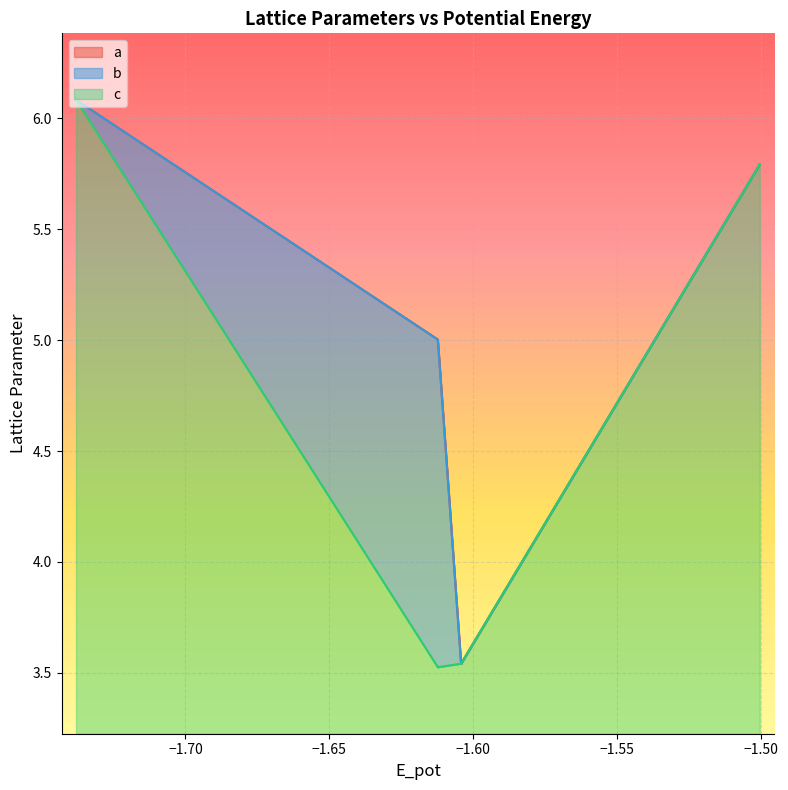

True or false: b and a intersect in this chart.

False